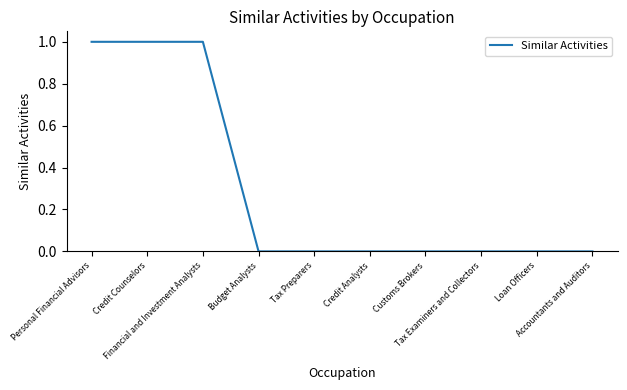

What is the sum of all values?

3